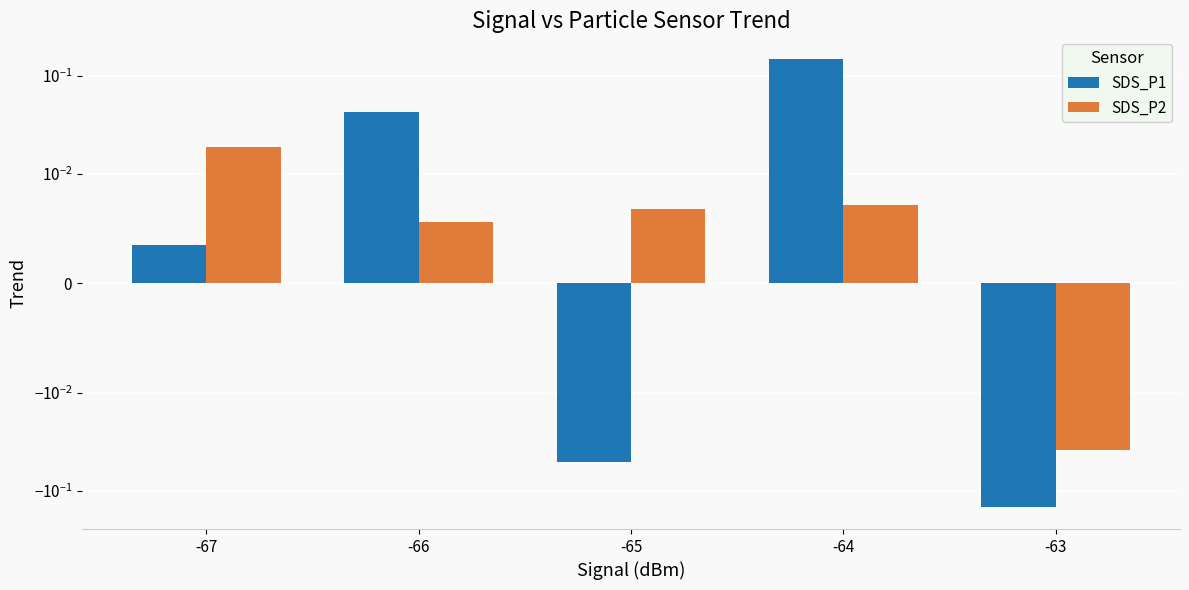

Is it true that SDS_P2 equals 0.0 at -67?

False